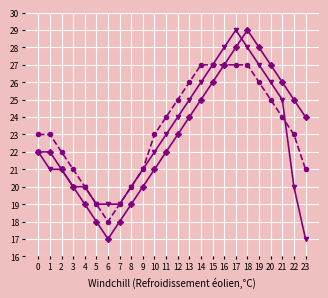

What is the total value across all series at 22?

68